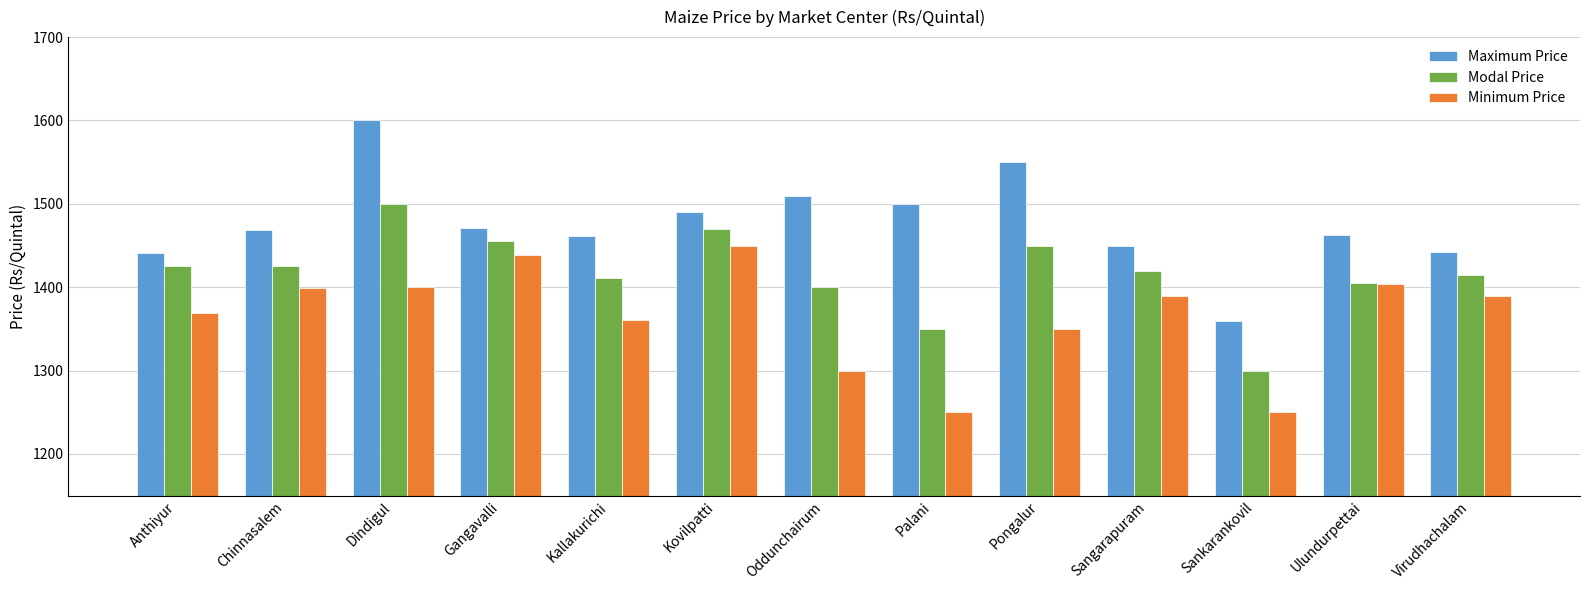

The Maximum Price series shows 1942 at Ulundurpettai. True or false?

False